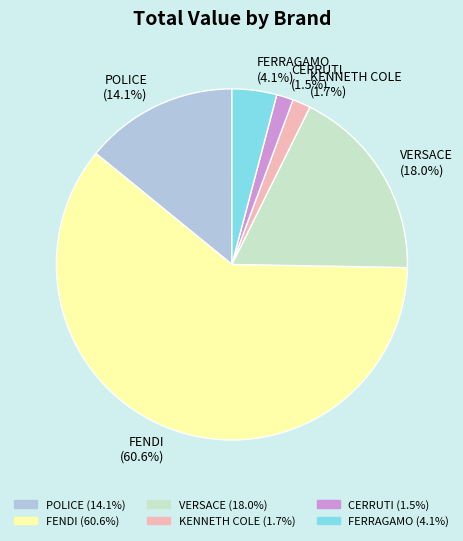

Between FERRAGAMO (4.1%) and CERRUTI (1.5%), which is larger?

FERRAGAMO (4.1%)